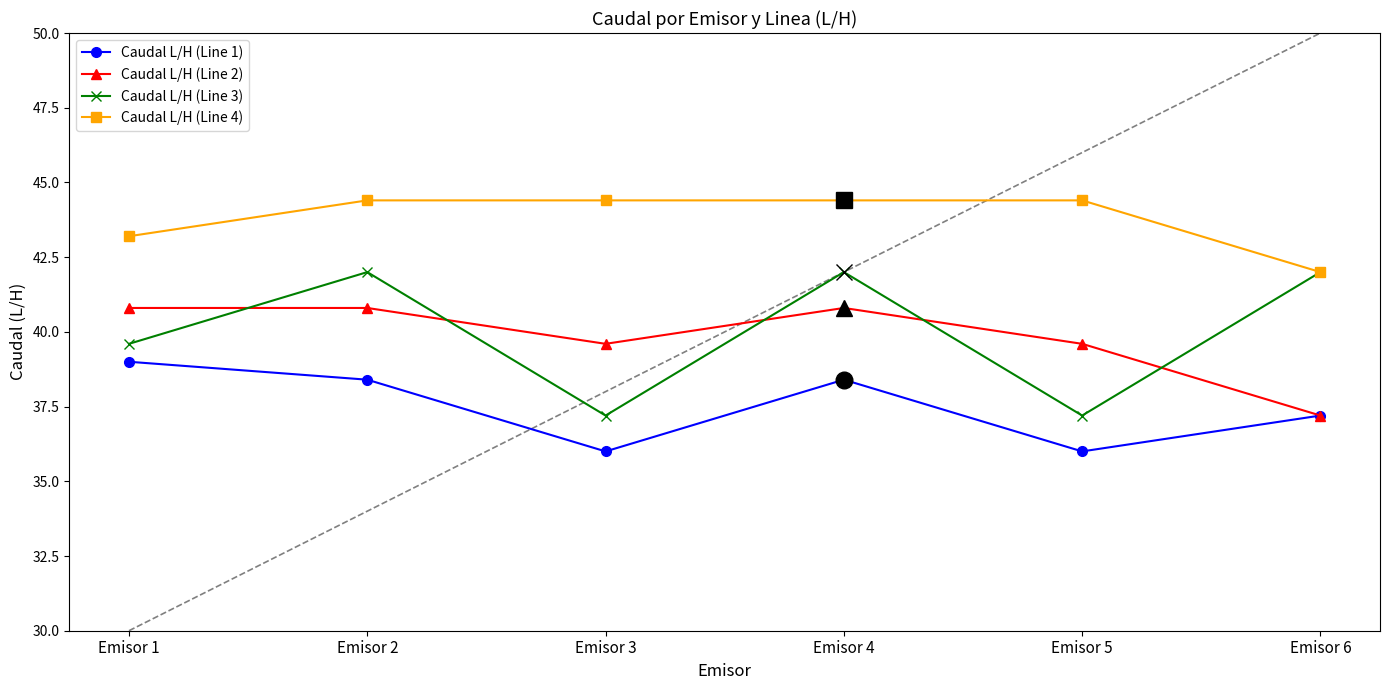

Is it true that Caudal L/H (Line 1) equals 36.0 at Emisor 5?

True